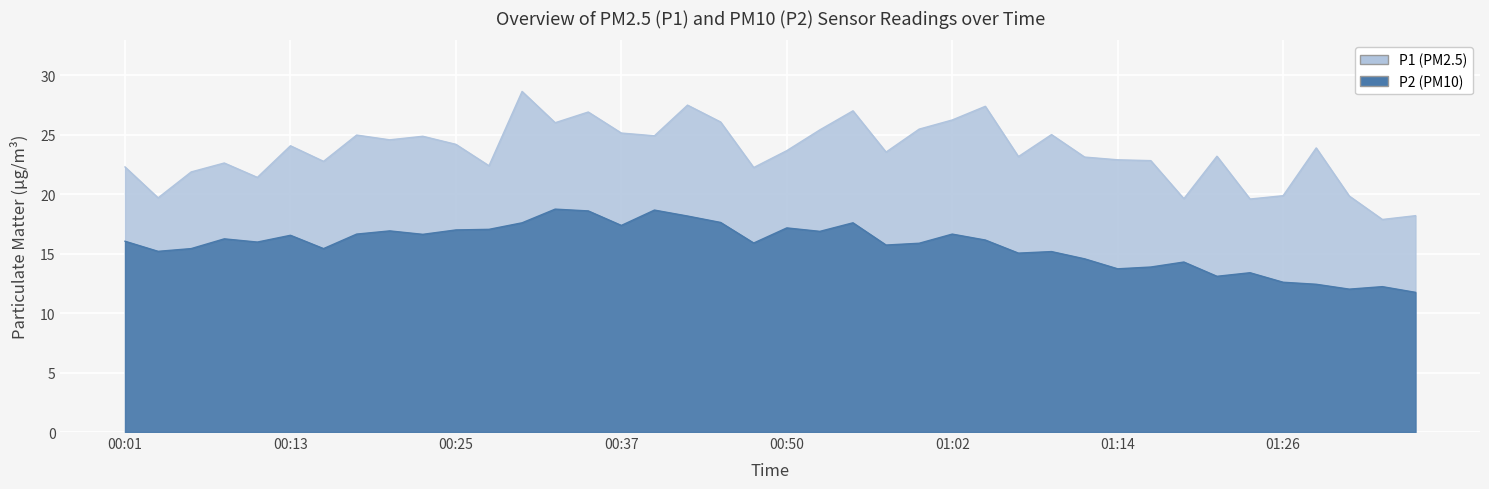

What are all the series names shown in the legend?

P1, P2